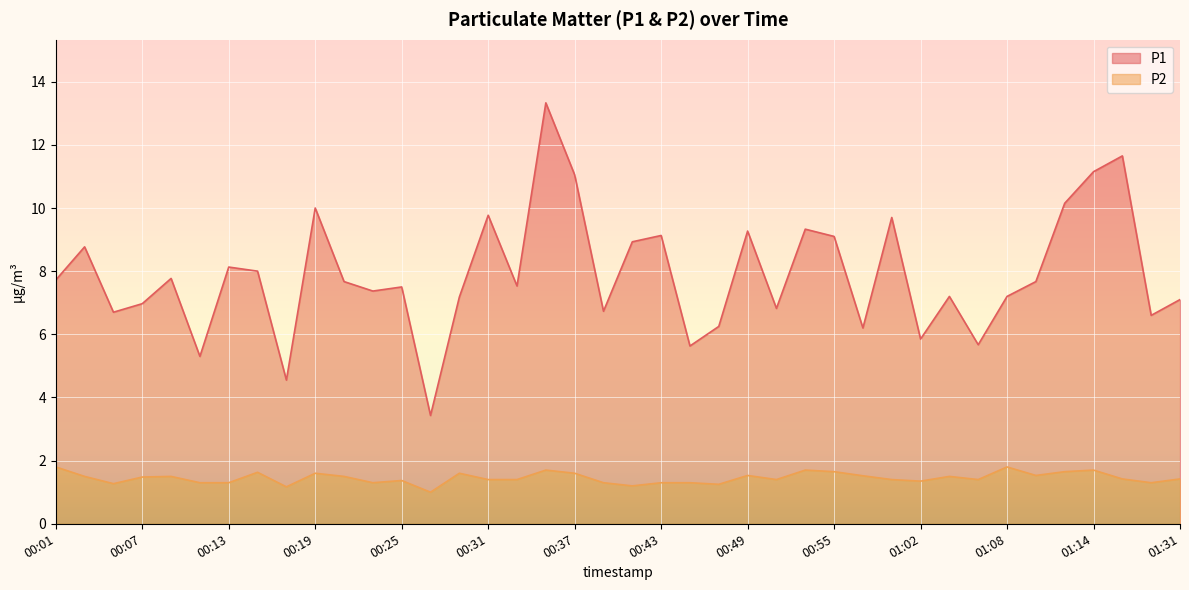

What is the difference between the highest and lowest values at 00:37?

9.5